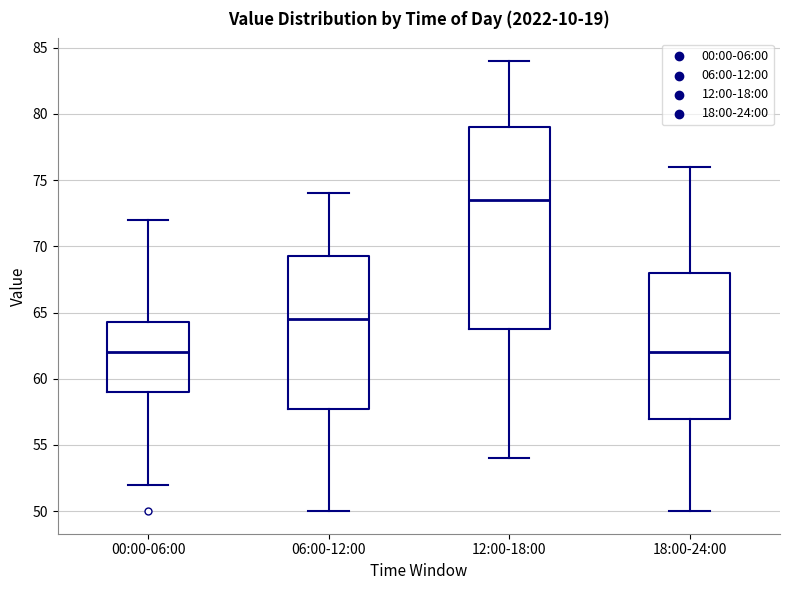

Where is the upper edge of the box for 12:00-18:00 on the y-axis? The values are not printed on the chart, so give them approximately, as read against the axis.

79.0